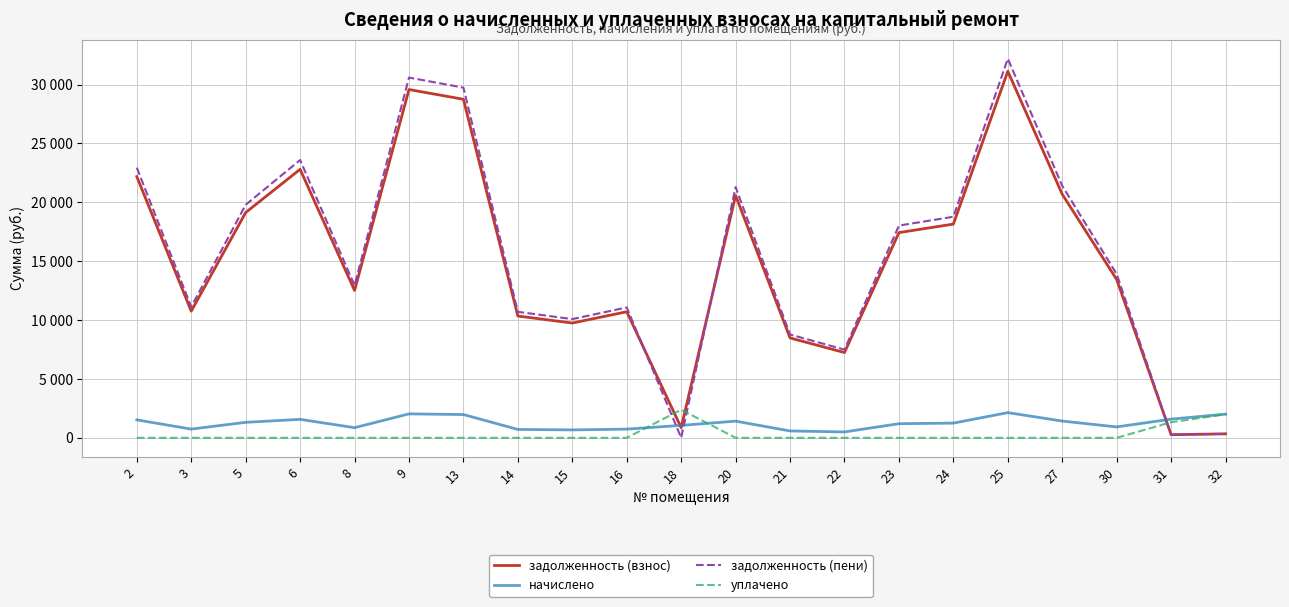

Reading left to right, list all the values displayed in this chart.

задолженность (взнос): 22182.9	10755.2	19132.0	22803.2	12513.4	29577.1	28749.6	10341.6	9746.9	10703.7	857.4	20579.7	8480.2	7239.1	17425.7	18149.5	31128.3	20683.2	13444.1	264.0	335.1
начислено: 1523.8	738.8	1314.2	1566.4	859.6	2031.7	1974.9	710.4	669.5	735.2	1054.9	1413.7	582.5	497.3	1197.0	1246.7	2138.3	1420.8	923.5	1584.2	2010.4
задолженность (пени): 22944.8	11124.6	19789.1	23586.4	12943.2	30592.9	29737.0	10696.8	10081.6	11071.3	0.0	21286.6	8771.5	7487.8	18024.2	18772.9	32197.4	21393.6	13905.8	264.0	335.1
уплачено: 0.0	0.0	0.0	0.0	0.0	0.0	0.0	0.0	0.0	0.0	2384.9	0.0	0.0	0.0	0.0	0.0	0.0	0.0	0.0	1320.2	1996.8